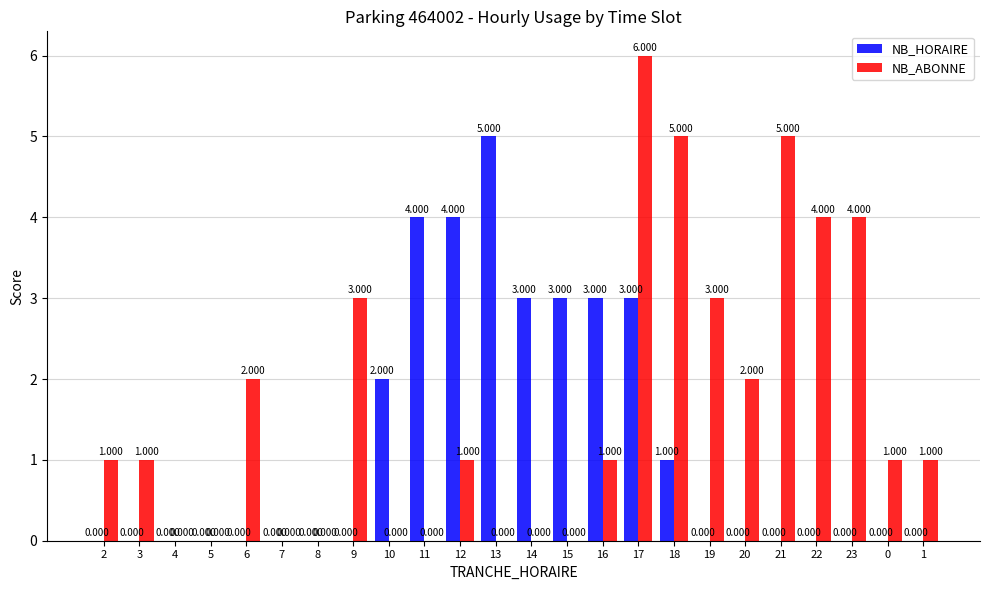

Is the value of NB_HORAIRE at 14 greater than the value of NB_ABONNE at 7?

Yes